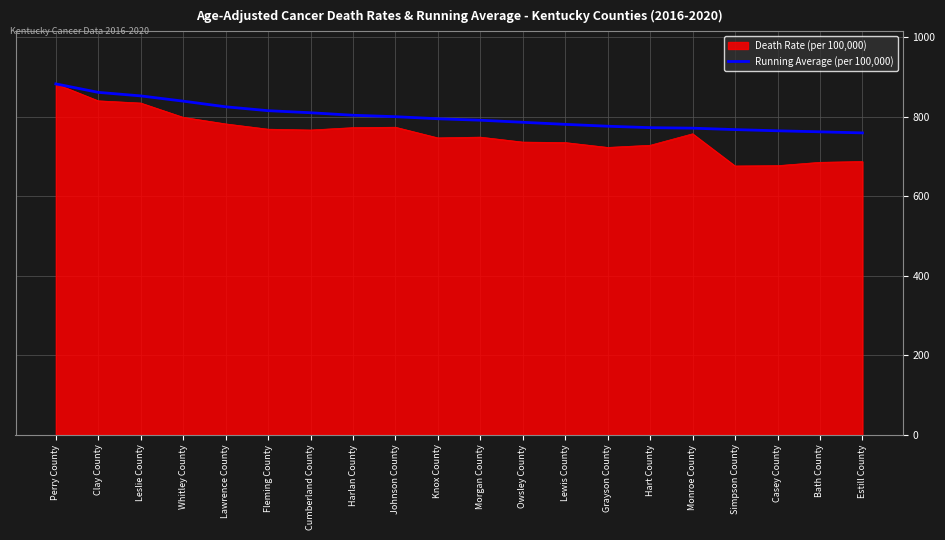

Which series has the largest total across all categories?

Running Average (per 100,000)